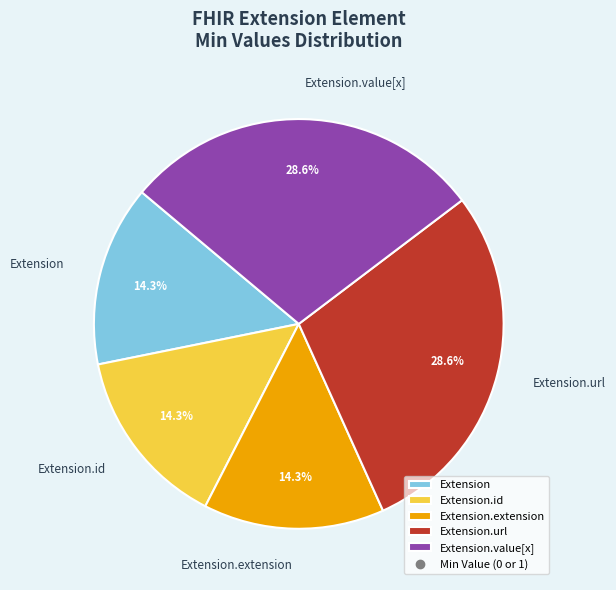

Does Extension account for over 50% of the chart?

No